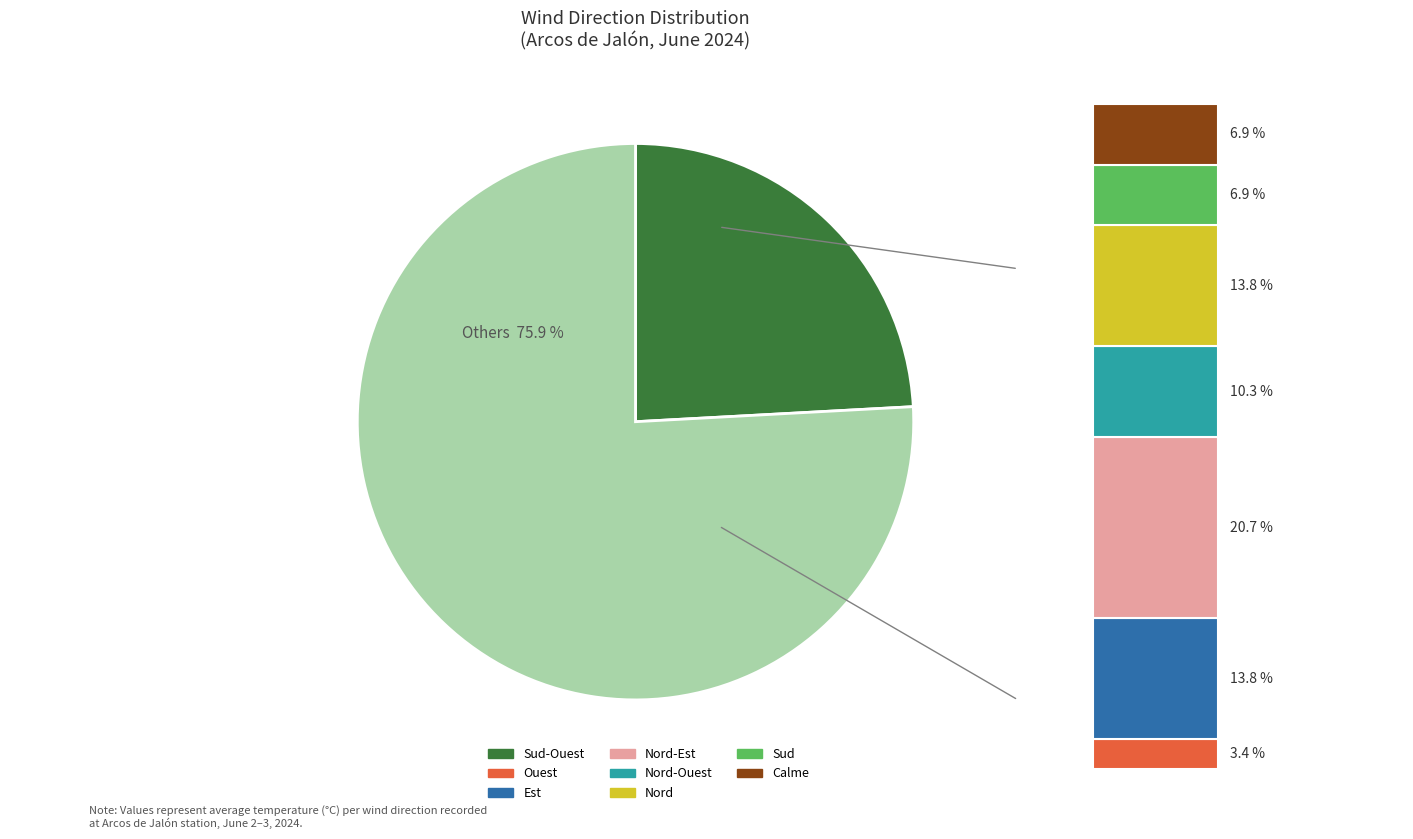

True or false: Nord accounts for 14% of the total.

True